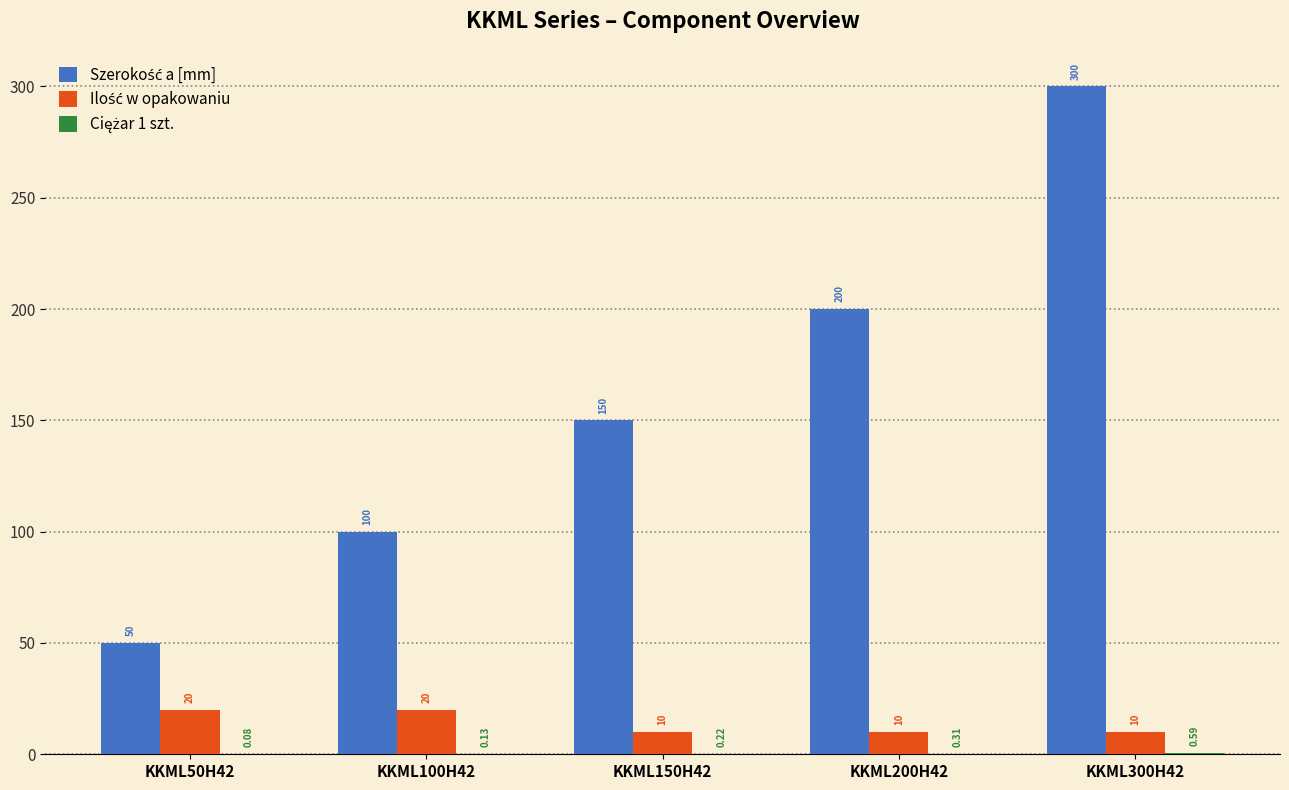

At which category is the sum across all series the highest?

KKML300H42